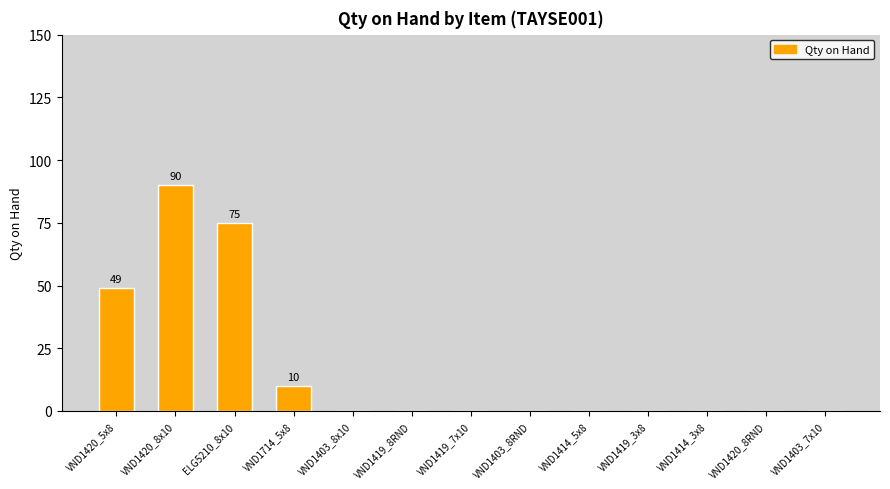

Which label corresponds to the largest value in the chart?

VND1420_8x10